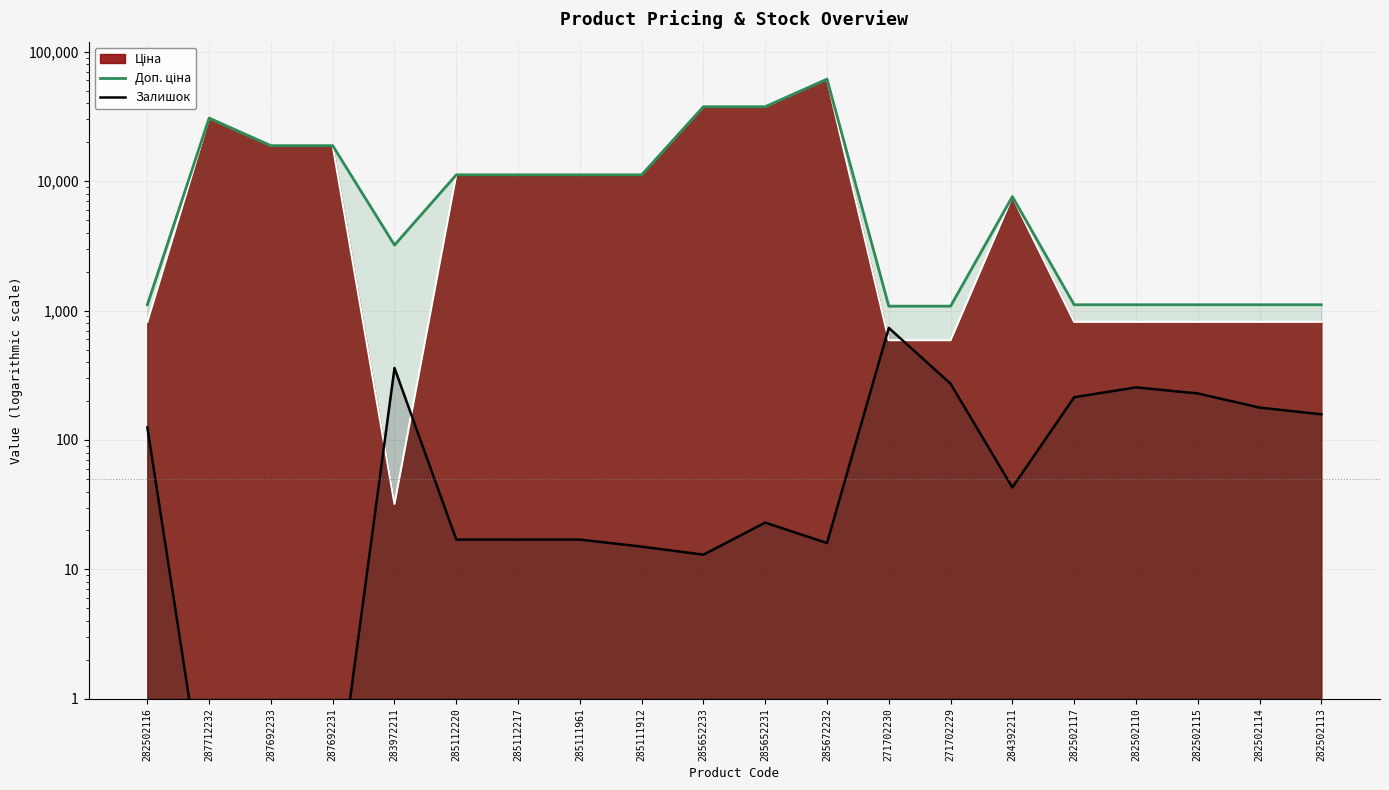

What is the difference between the Доп. ціна values at 282502117 and 271702230?

27.5